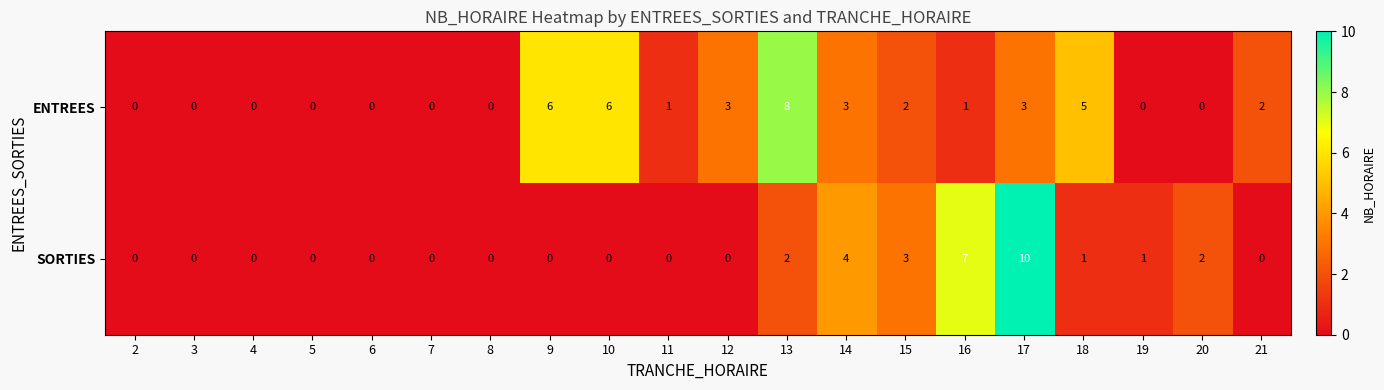

Rank the series at 21 from highest to lowest value.

ENTREES, SORTIES